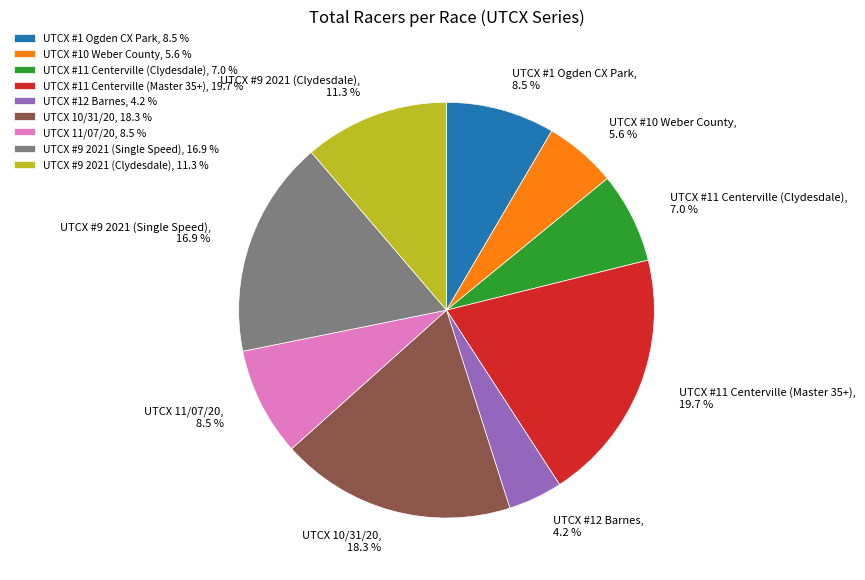

Between UTCX #10 Weber County, 5.6 % and UTCX #9 2021 (Single Speed), 16.9 %, which is larger?

UTCX #9 2021 (Single Speed), 16.9 %